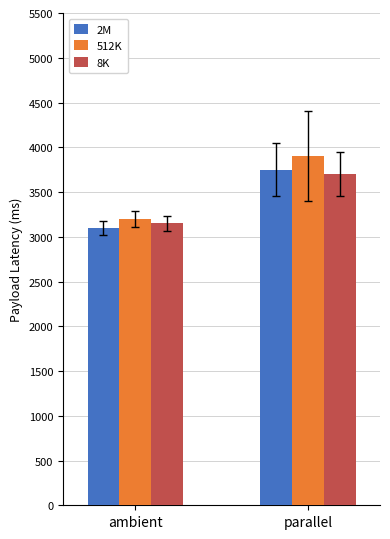

How many bars are there in each group?

3